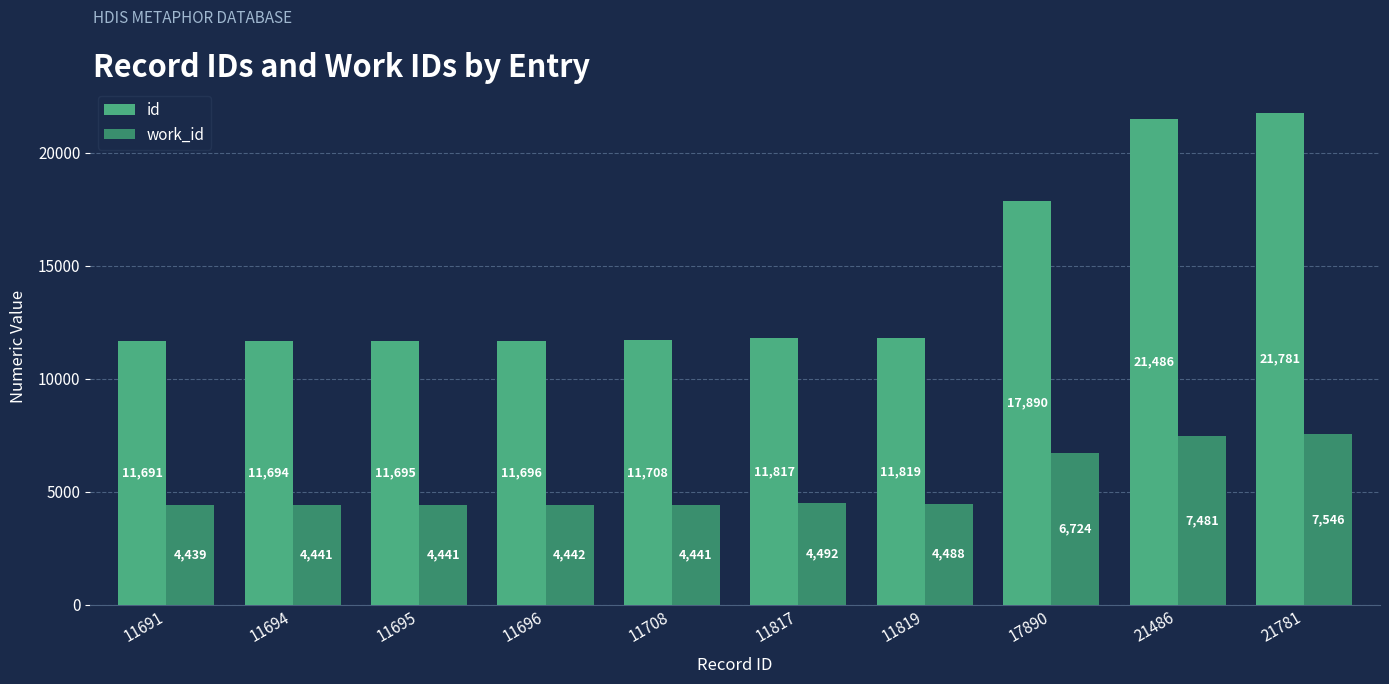

At which category is the sum across all series the highest?

21781